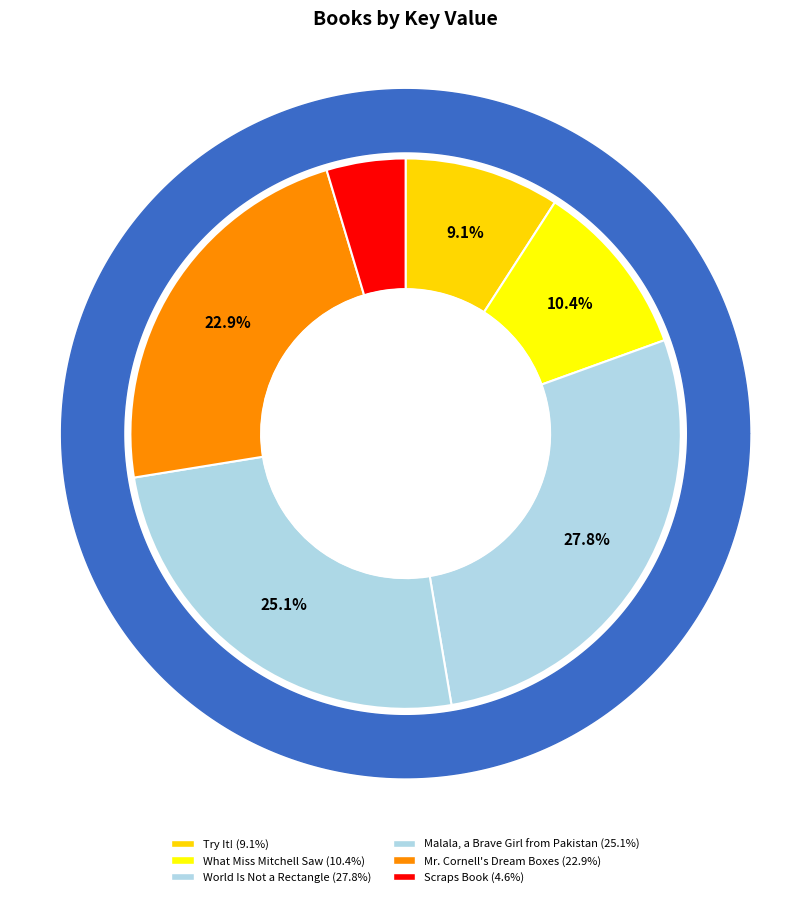

Rank the categories by value from lowest to highest.

Scraps Book, Try It!, What Miss Mitchell Saw, Mr. Cornell's Dream Boxes, Malala, a Brave Girl from Pakistan, World Is Not a Rectangle